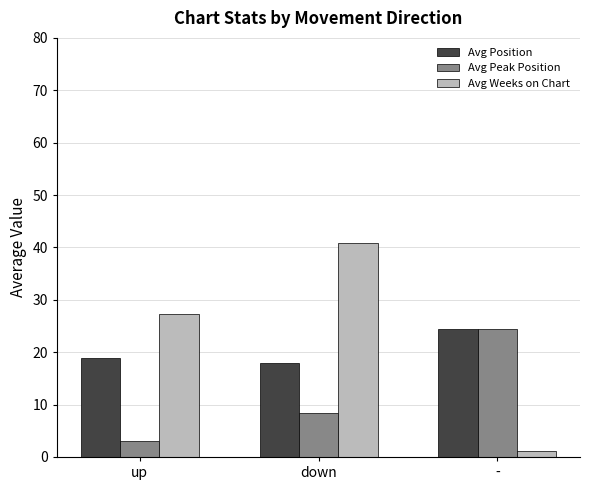

What is the label of the 3rd bar from the left?

-